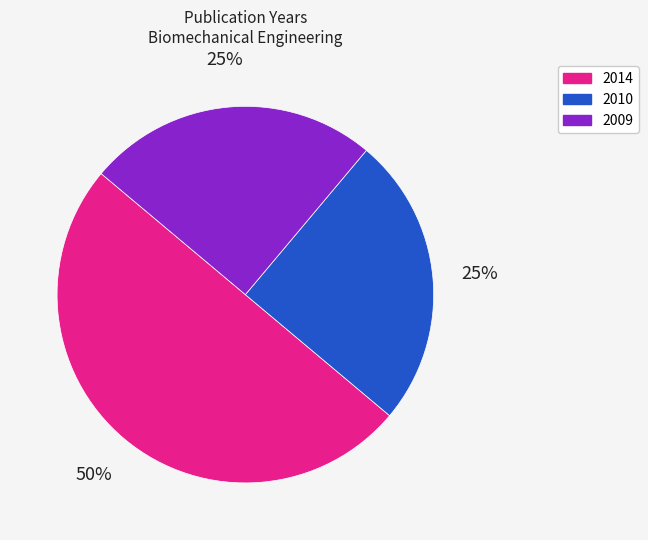

To the nearest percent, what is the difference between the largest and smallest slice percentages?

25%